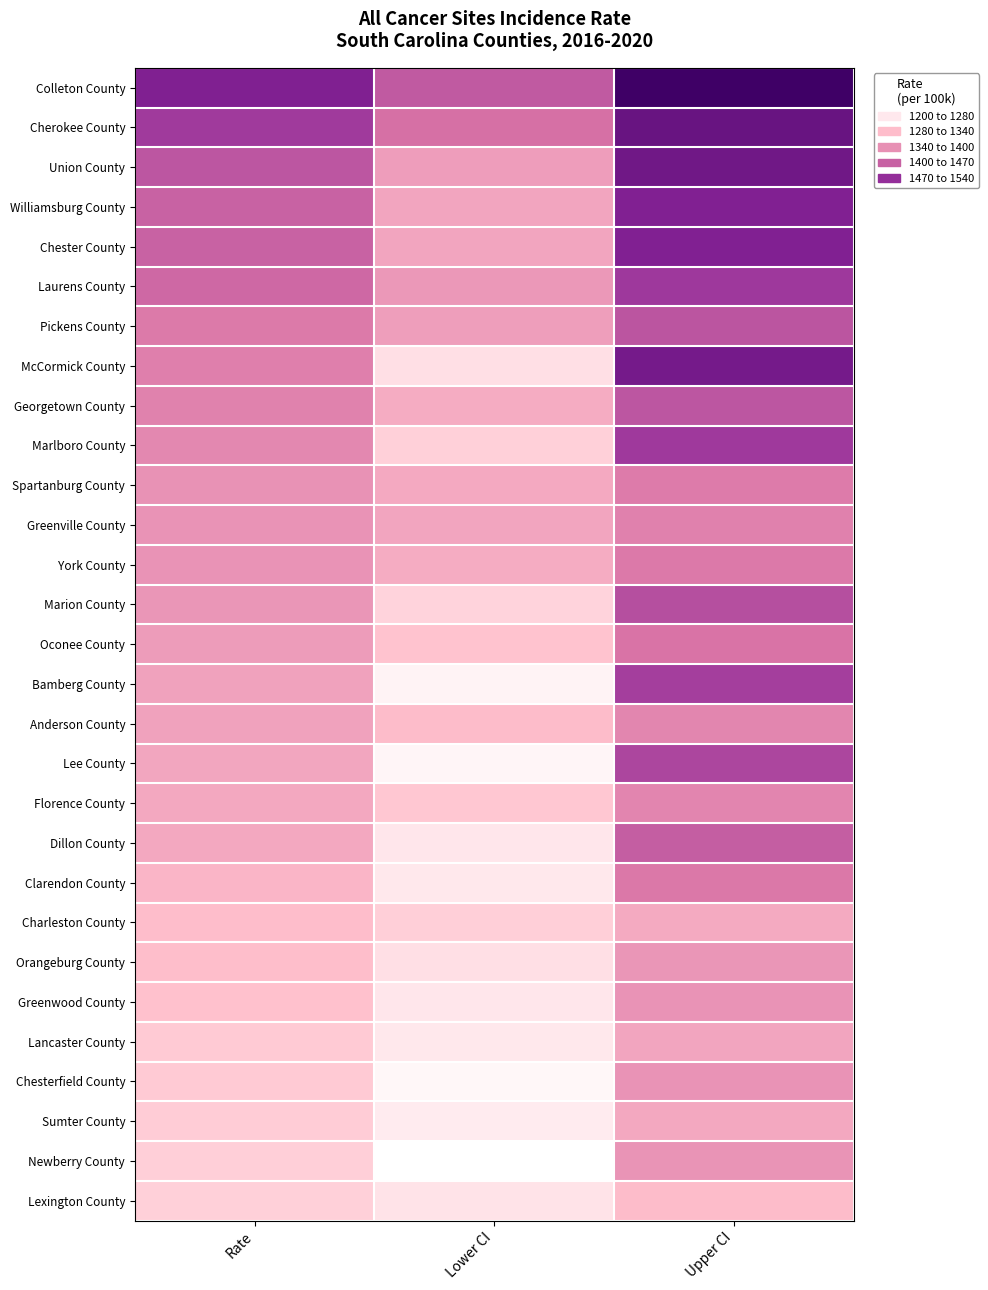

Reading right to left, list all the values displayed in this chart.

Colleton County: Upper CI=1619.7	Lower CI=1444.1	Rate=1530.0
Cherokee County: Upper CI=1562.6	Lower CI=1412.5	Rate=1486.1
Union County: Upper CI=1551.2	Lower CI=1353.5	Rate=1449.8
Williamsburg County: Upper CI=1528.9	Lower CI=1341.7	Rate=1433.0
Chester County: Upper CI=1528.7	Lower CI=1340.7	Rate=1432.4
Laurens County: Upper CI=1490.4	Lower CI=1359.9	Rate=1424.0
Pickens County: Upper CI=1450.2	Lower CI=1350.7	Rate=1399.8
McCormick County: Upper CI=1544.7	Lower CI=1254.4	Rate=1393.8
Georgetown County: Upper CI=1448.9	Lower CI=1331.3	Rate=1389.2
Marlboro County: Upper CI=1488.0	Lower CI=1280.2	Rate=1381.1
Spartanburg County: Upper CI=1399.0	Lower CI=1337.0	Rate=1367.7
Greenville County: Upper CI=1390.9	Lower CI=1341.8	Rate=1366.2
York County: Upper CI=1401.5	Lower CI=1331.1	Rate=1365.9
Marion County: Upper CI=1458.6	Lower CI=1272.7	Rate=1363.3
Oconee County: Upper CI=1409.2	Lower CI=1300.0	Rate=1353.7
Bamberg County: Upper CI=1481.3	Lower CI=1222.2	Rate=1347.0
Anderson County: Upper CI=1383.5	Lower CI=1309.8	Rate=1346.2
Lee County: Upper CI=1470.4	Lower CI=1219.7	Rate=1340.6
Florence County: Upper CI=1385.3	Lower CI=1293.8	Rate=1338.9
Dillon County: Upper CI=1437.3	Lower CI=1243.1	Rate=1337.5
Clarendon County: Upper CI=1404.0	Lower CI=1239.9	Rate=1320.1
Charleston County: Upper CI=1335.2	Lower CI=1281.3	Rate=1308.0
Orangeburg County: Upper CI=1362.5	Lower CI=1255.0	Rate=1307.9
Greenwood County: Upper CI=1365.4	Lower CI=1243.5	Rate=1303.3
Lancaster County: Upper CI=1341.3	Lower CI=1239.7	Rate=1289.8
Chesterfield County: Upper CI=1366.6	Lower CI=1216.0	Rate=1289.6
Sumter County: Upper CI=1338.5	Lower CI=1235.0	Rate=1285.9
Newberry County: Upper CI=1363.7	Lower CI=1201.9	Rate=1280.9
Lexington County: Upper CI=1310.5	Lower CI=1247.8	Rate=1278.9